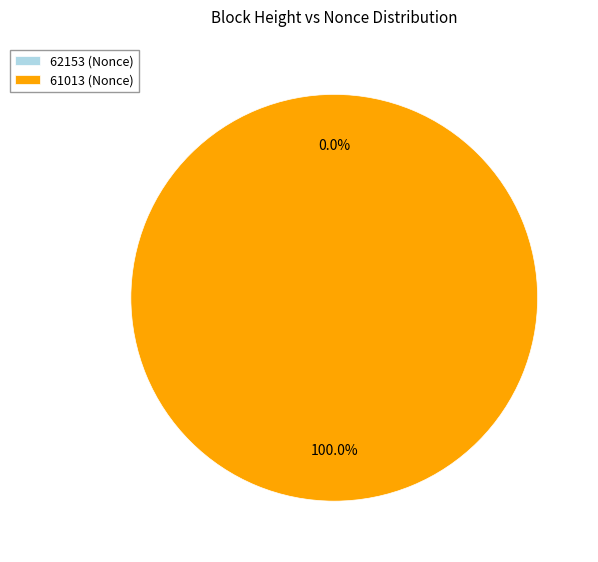

To the nearest percent, what is the difference between the 61013 and 62153 slice percentages?

100%